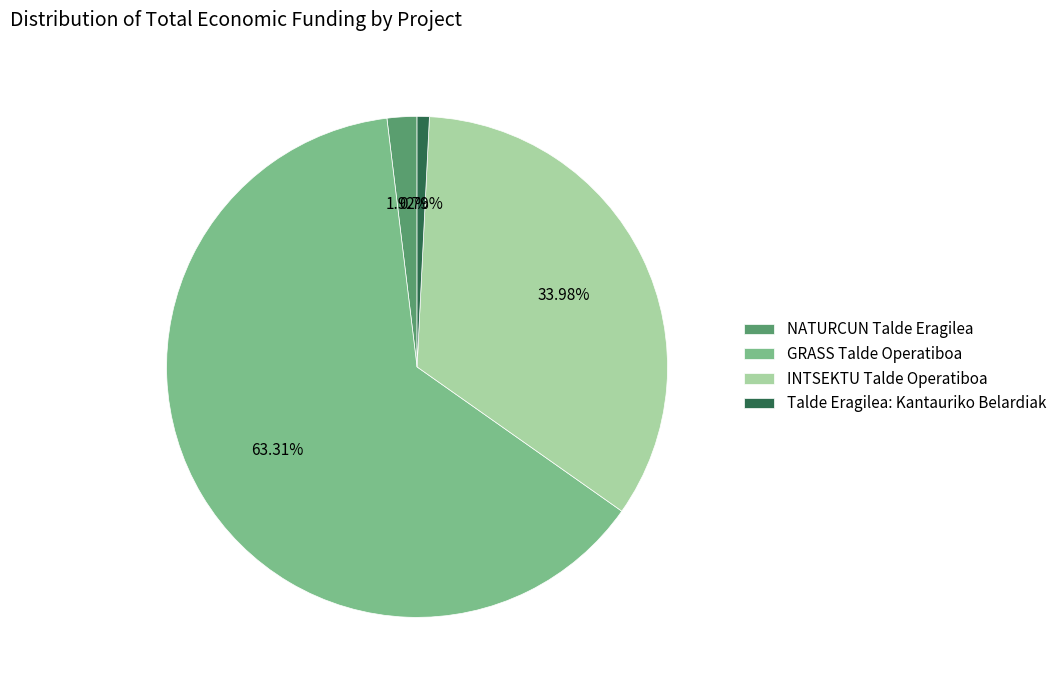

What portion of the pie excludes GRASS Talde Operatiboa?

36.7%